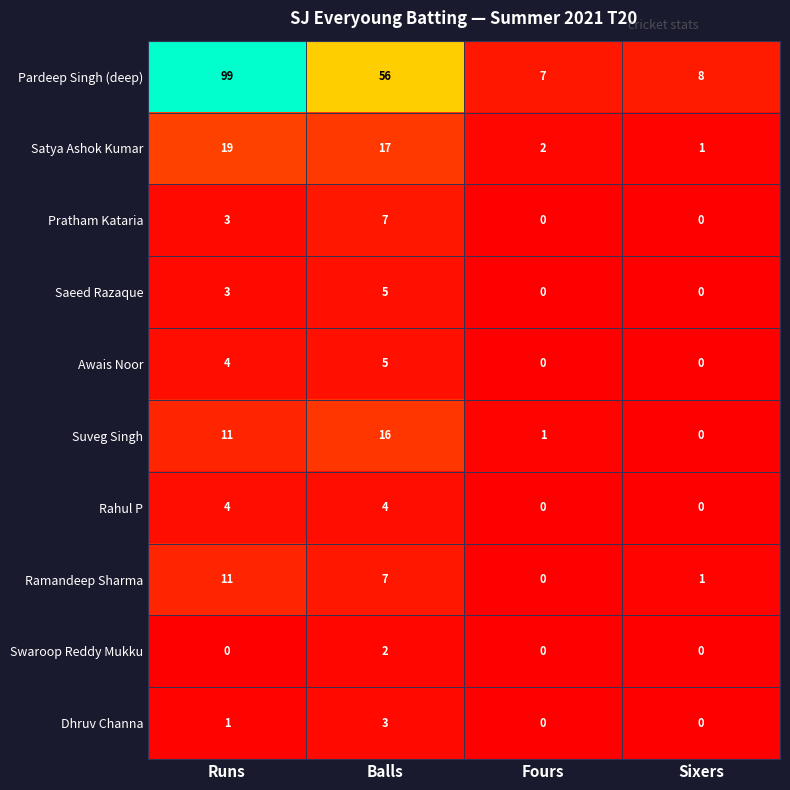

What is the sum of all Dhruv Channa values?

4